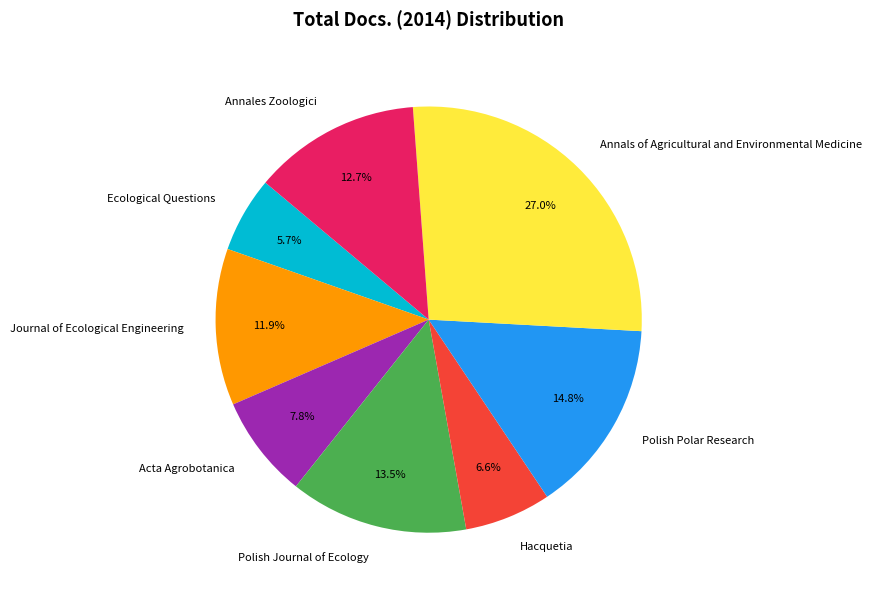

What is the total percentage of Annales Zoologici and Polish Polar Research?

27.5%